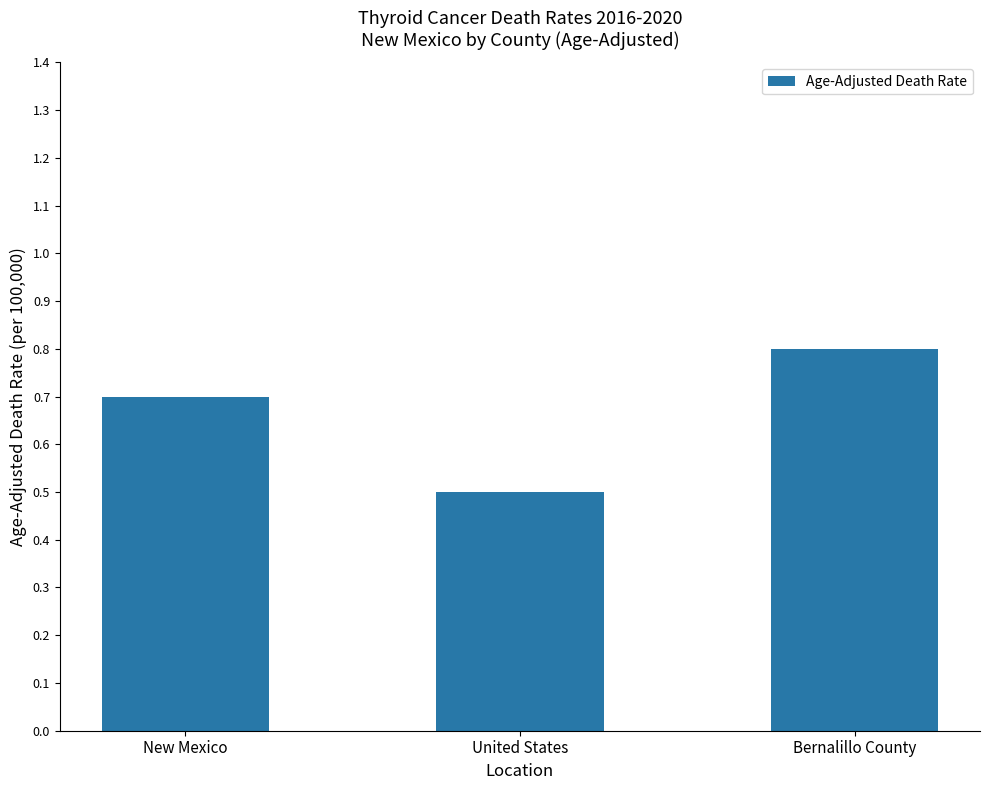

What is the difference between the maximum and second lowest values?

0.1